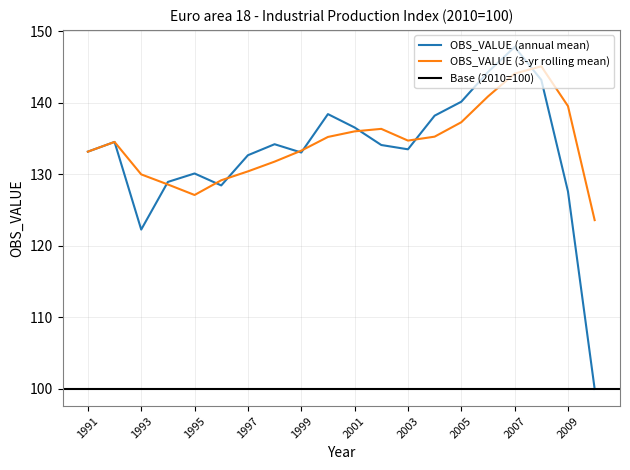

True or false: OBS_VALUE (3-yr rolling mean) has a value of 45.0 at 1999.

False